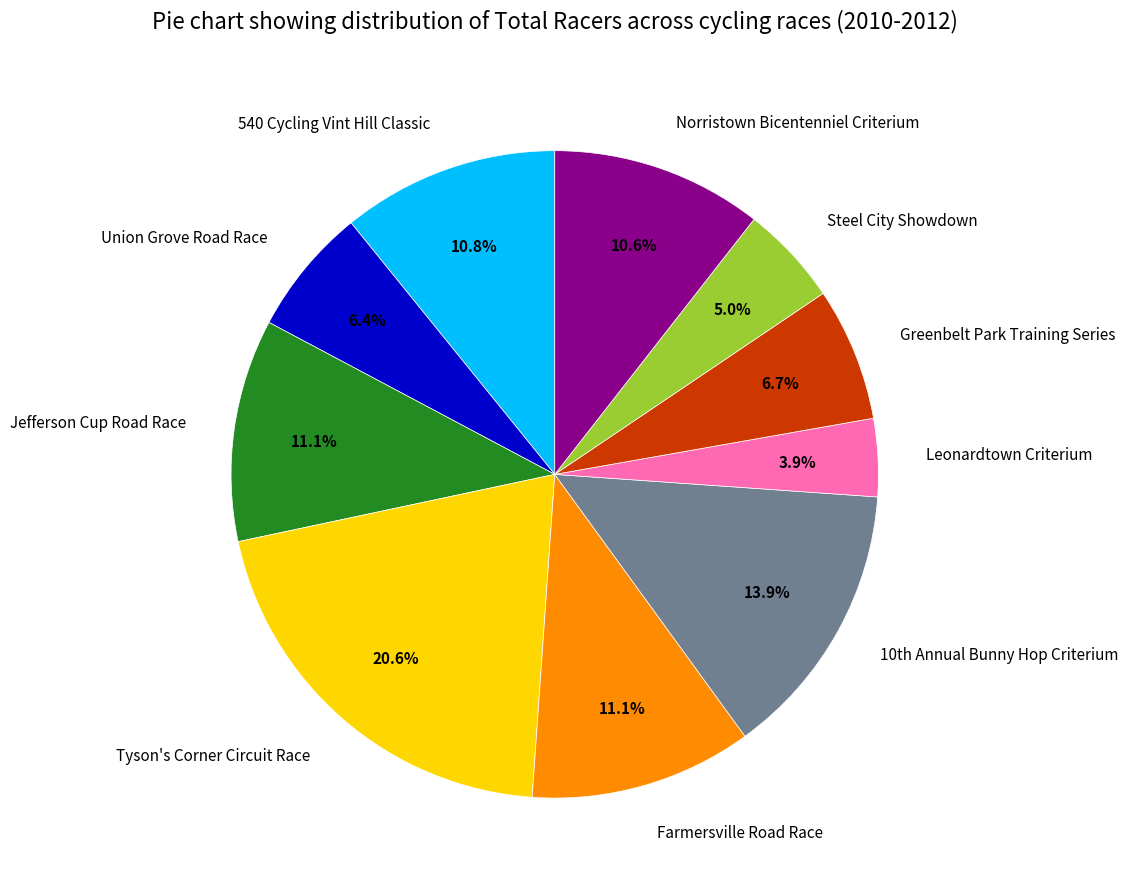

Is it true that Steel City Showdown is 1% of the pie?

False